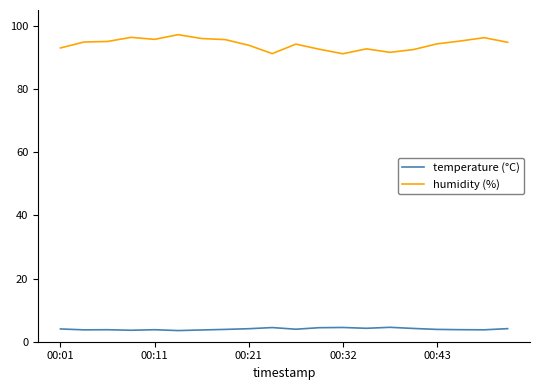

Which series has the largest total across all categories?

humidity (%)